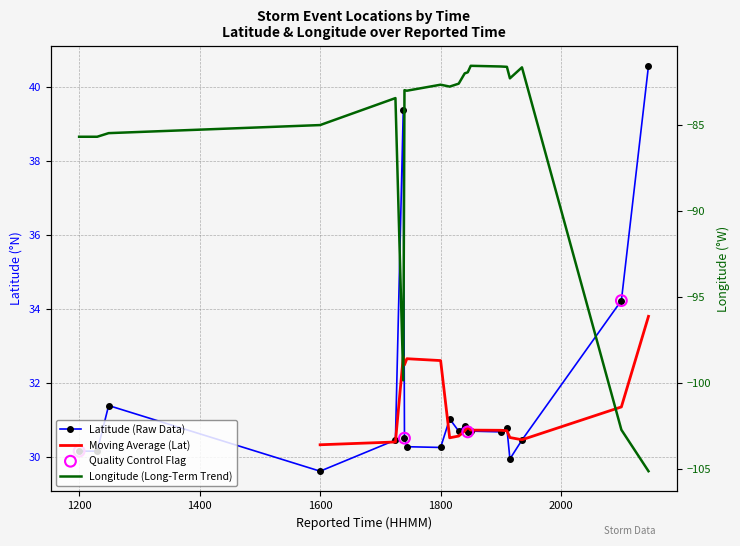

Which series contains the lowest Y value?

Longitude